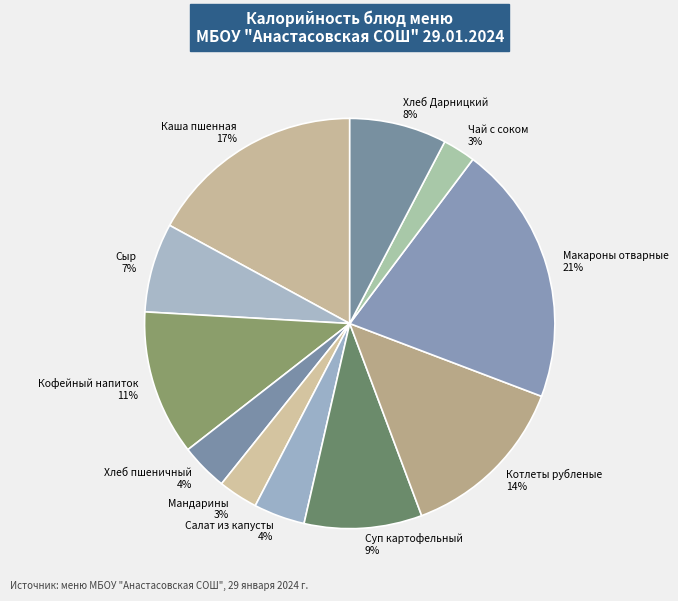

The Чай с соком slice represents 16% of the pie. True or false?

False